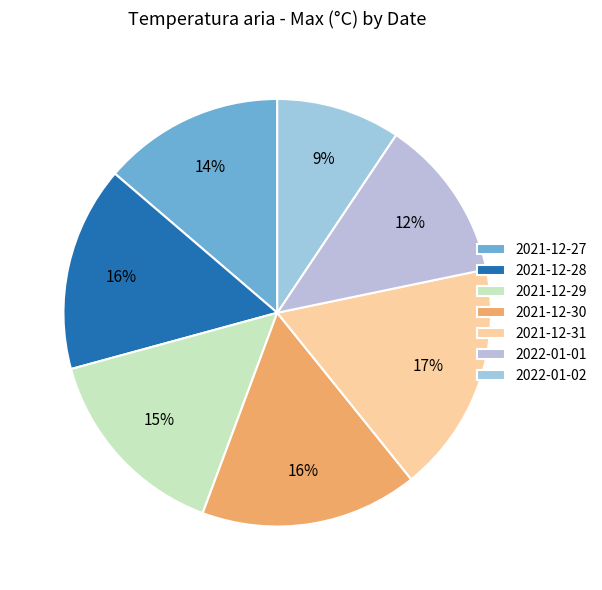

What portion of the pie excludes 2022-01-02?

90.6%